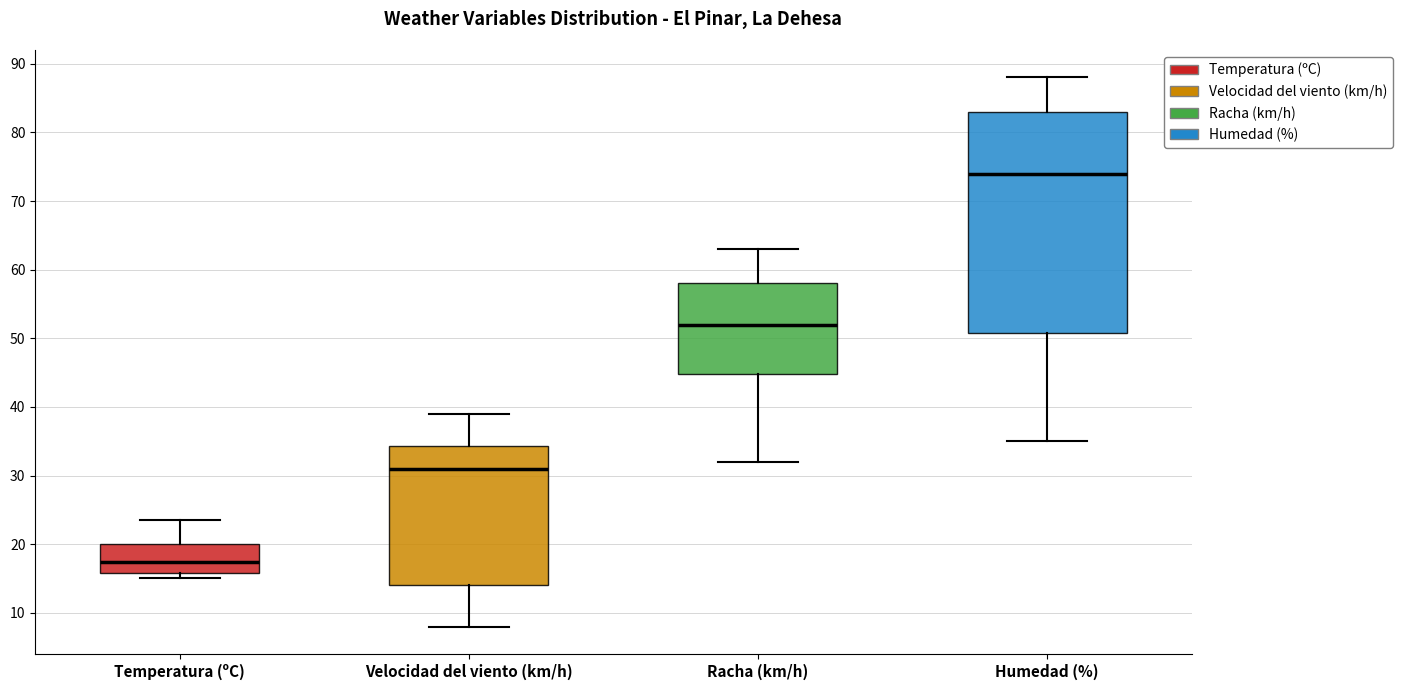

Reading left to right, transcribe this box plot: for each box, give where its median line is, the range the box spans, and where its two whiskers end, as read against the y-axis. The values are not printed on the chart, so give them approximately, as read against the axis.

Temperatura (ºC): median 17, box 16 to 20, whiskers 15 to 24
Velocidad del viento (km/h): median 31, box 14 to 34, whiskers 8 to 39
Racha (km/h): median 52, box 45 to 58, whiskers 32 to 63
Humedad (%): median 74, box 51 to 83, whiskers 35 to 88